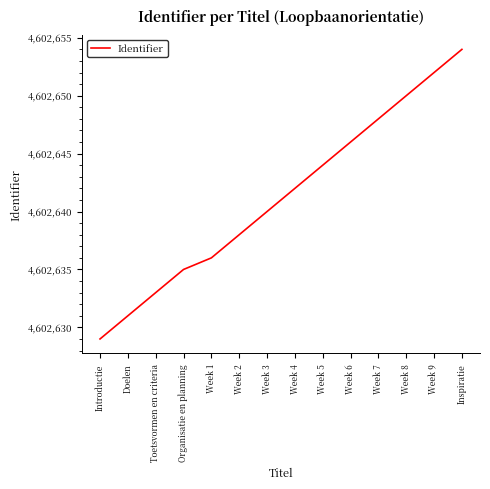

What is the average value?

4602641